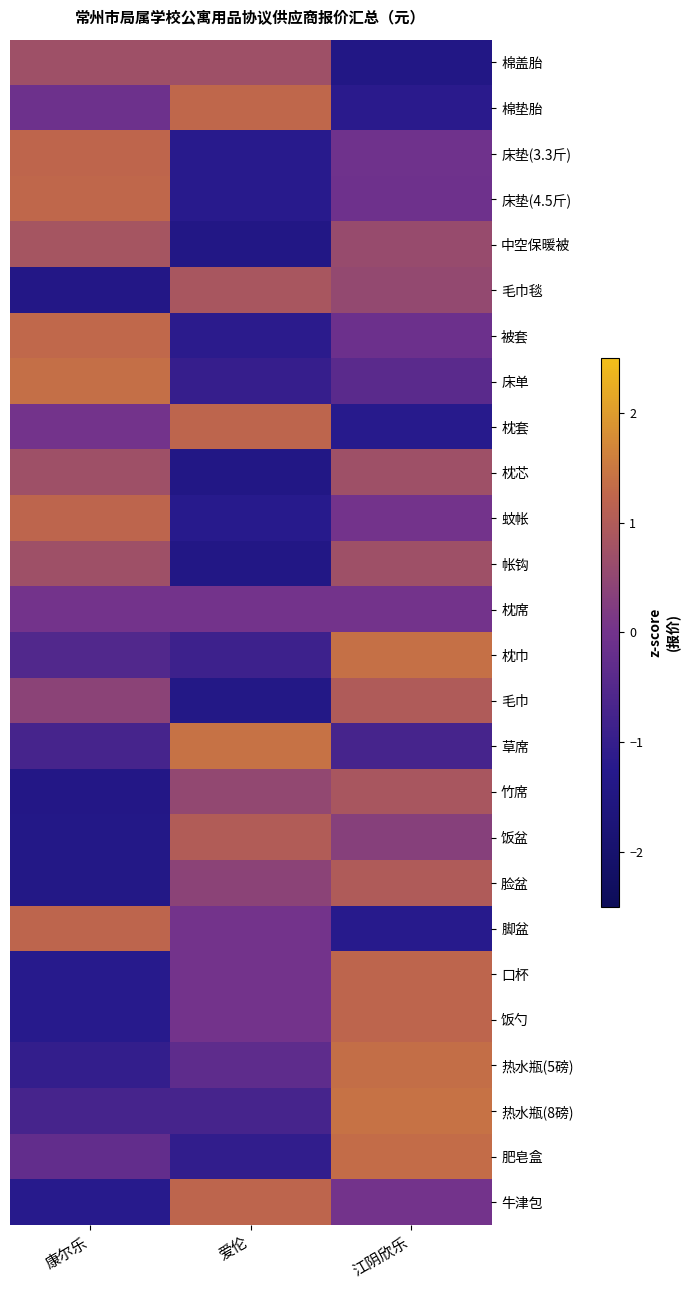

Reading right to left, transcribe all the data shown in this chart.

棉盖胎: 江阴欣乐=-1.4	爱伦=0.7	康尔乐=0.7
棉垫胎: 江阴欣乐=-1.2	爱伦=1.3	康尔乐=-0.1
床垫(3.3斤): 江阴欣乐=-0.0	爱伦=-1.2	康尔乐=1.2
床垫(4.5斤): 江阴欣乐=-0.1	爱伦=-1.2	康尔乐=1.3
中空保暖被: 江阴欣乐=0.6	爱伦=-1.4	康尔乐=0.8
毛巾毯: 江阴欣乐=0.5	爱伦=0.9	康尔乐=-1.4
被套: 江阴欣乐=-0.1	爱伦=-1.2	康尔乐=1.3
床单: 江阴欣乐=-0.4	爱伦=-1.0	康尔乐=1.4
枕套: 江阴欣乐=-1.2	爱伦=1.2	康尔乐=0.0
枕芯: 江阴欣乐=0.7	爱伦=-1.4	康尔乐=0.7
蚊帐: 江阴欣乐=0.0	爱伦=-1.2	康尔乐=1.2
帐钩: 江阴欣乐=0.7	爱伦=-1.4	康尔乐=0.7
枕席: 江阴欣乐=0.0	爱伦=0.0	康尔乐=0.0
枕巾: 江阴欣乐=1.4	爱伦=-0.9	康尔乐=-0.5
毛巾: 江阴欣乐=1.0	爱伦=-1.4	康尔乐=0.4
草席: 江阴欣乐=-0.7	爱伦=1.4	康尔乐=-0.7
竹席: 江阴欣乐=0.9	爱伦=0.5	康尔乐=-1.4
饭盆: 江阴欣乐=0.3	爱伦=1.0	康尔乐=-1.4
脸盆: 江阴欣乐=1.0	爱伦=0.4	康尔乐=-1.4
脚盆: 江阴欣乐=-1.2	爱伦=0.0	康尔乐=1.2
口杯: 江阴欣乐=1.2	爱伦=0.0	康尔乐=-1.2
饭勺: 江阴欣乐=1.2	爱伦=0.0	康尔乐=-1.2
热水瓶(5磅): 江阴欣乐=1.4	爱伦=-0.3	康尔乐=-1.0
热水瓶(8磅): 江阴欣乐=1.4	爱伦=-0.7	康尔乐=-0.7
肥皂盒: 江阴欣乐=1.3	爱伦=-1.1	康尔乐=-0.3
牛津包: 江阴欣乐=0.0	爱伦=1.2	康尔乐=-1.2